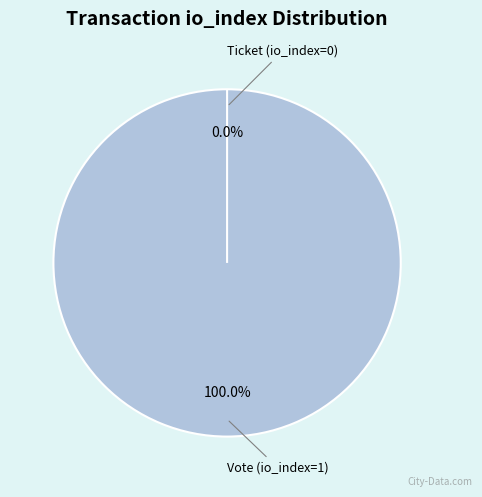

Rank the categories by value from highest to lowest.

Vote (io_index=1), Ticket (io_index=0)